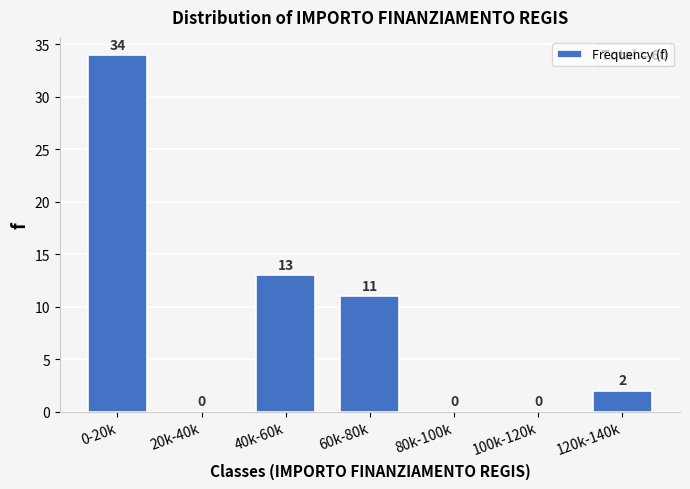

Reading right to left, list all the values displayed in this chart.

120k-140k=2	100k-120k=0	80k-100k=0	60k-80k=11	40k-60k=13	20k-40k=0	0-20k=34